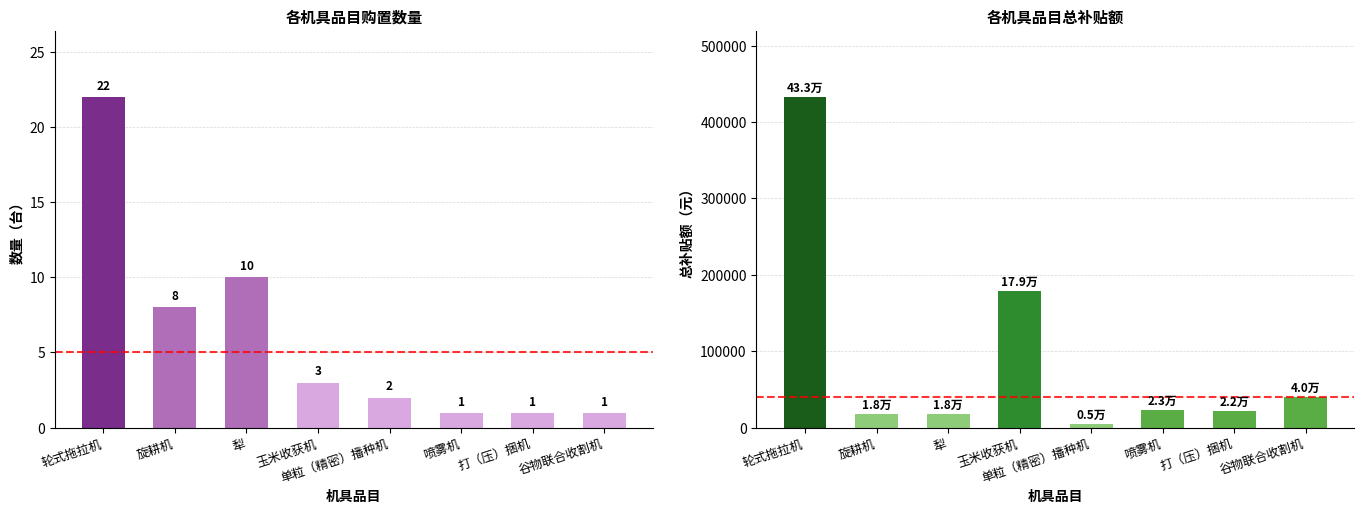

Are the bars grouped side by side (vs. stacked)?

Yes